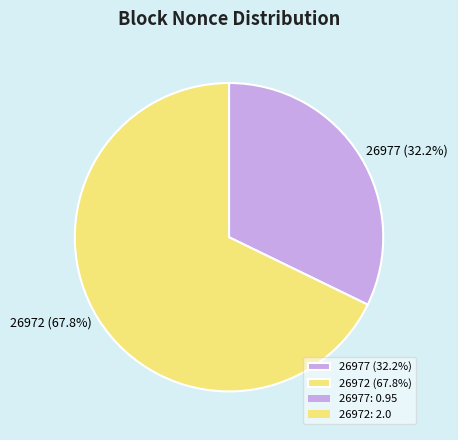

How many slices are in this pie chart?

2